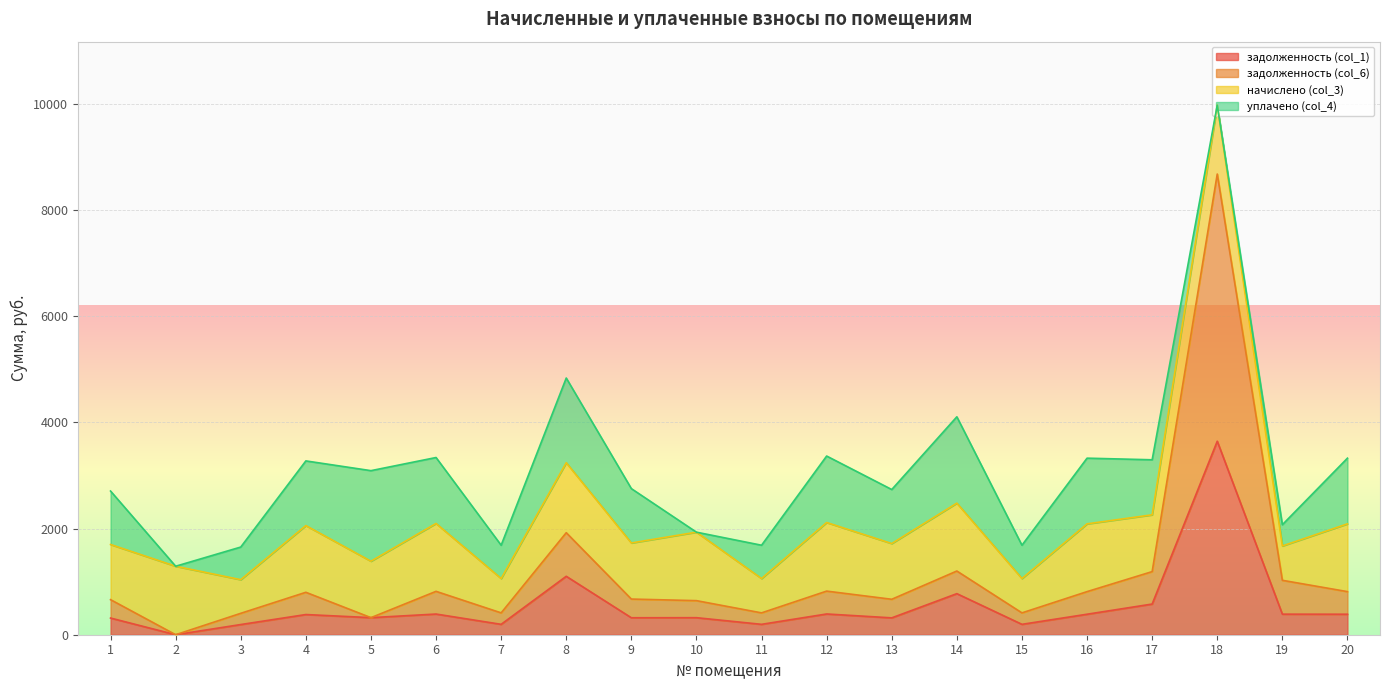

How many lines are shown in the chart?

4